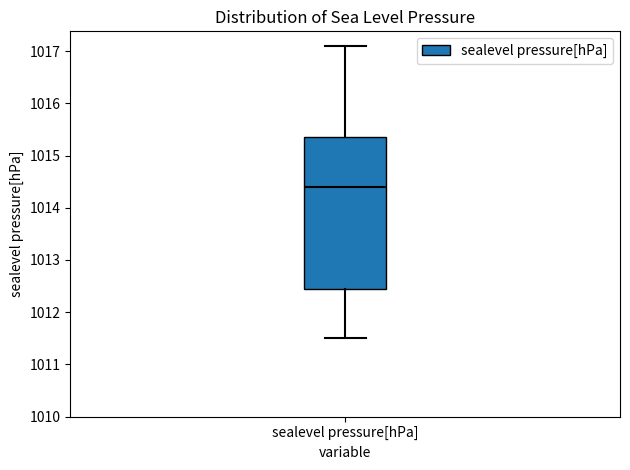

Where does the median line of the box for sealevel pressure[hPa] sit on the y-axis? The values are not printed on the chart, so give them approximately, as read against the axis.

1014.4